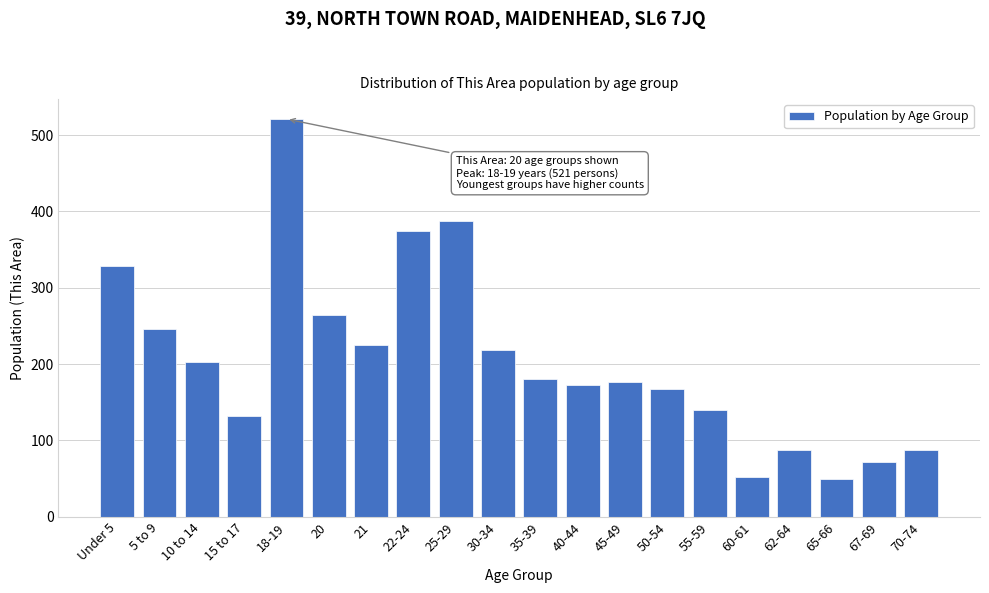

Reading left to right, what are all the values shown in this chart?

Under 5=328	5 to 9=246	10 to 14=203	15 to 17=132	18-19=521	20=264	21=225	22-24=374	25-29=387	30-34=219	35-39=180	40-44=173	45-49=176	50-54=167	55-59=140	60-61=52	62-64=87	65-66=49	67-69=72	70-74=87